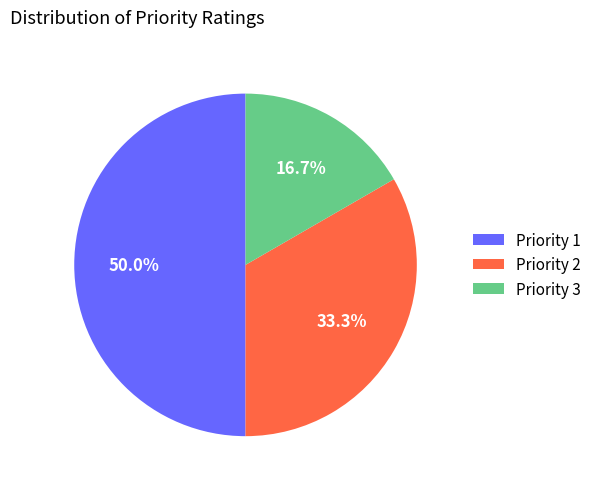

Does Priority 2 represent more than half of the total?

No